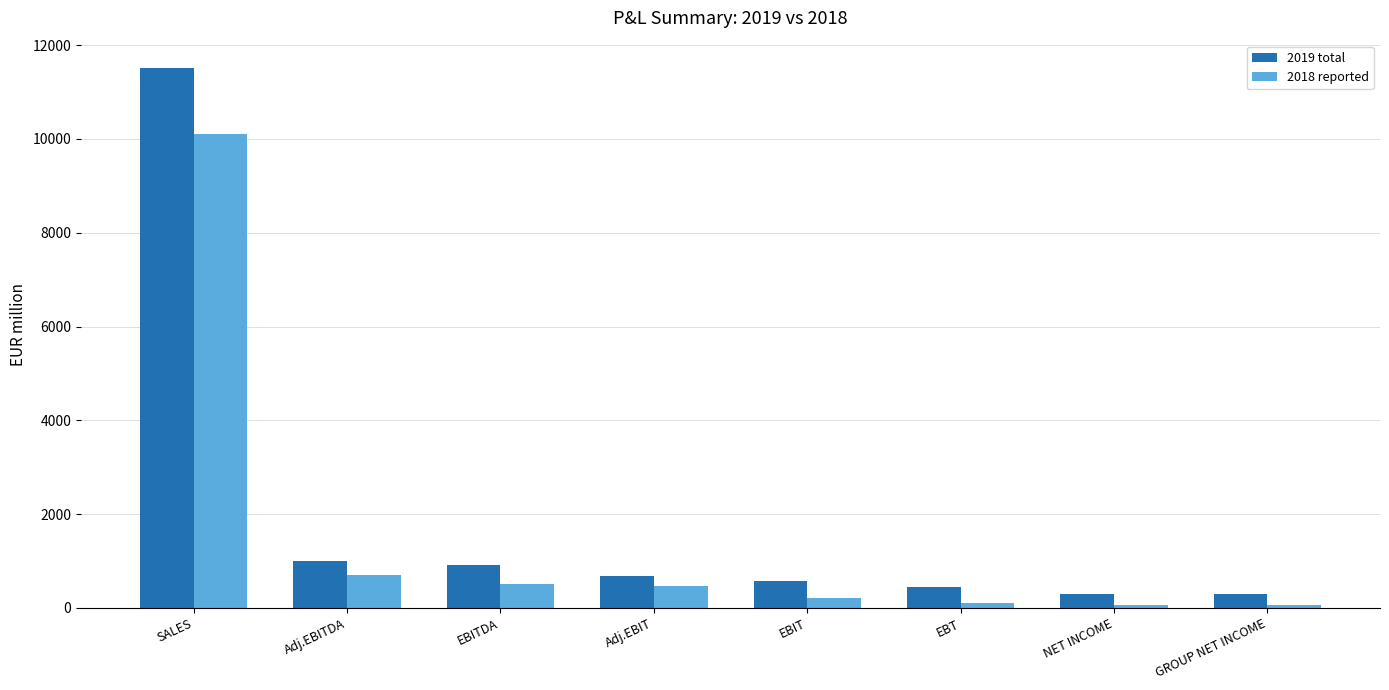

List the series in order of their peak value, highest first.

2019 total, 2018 reported